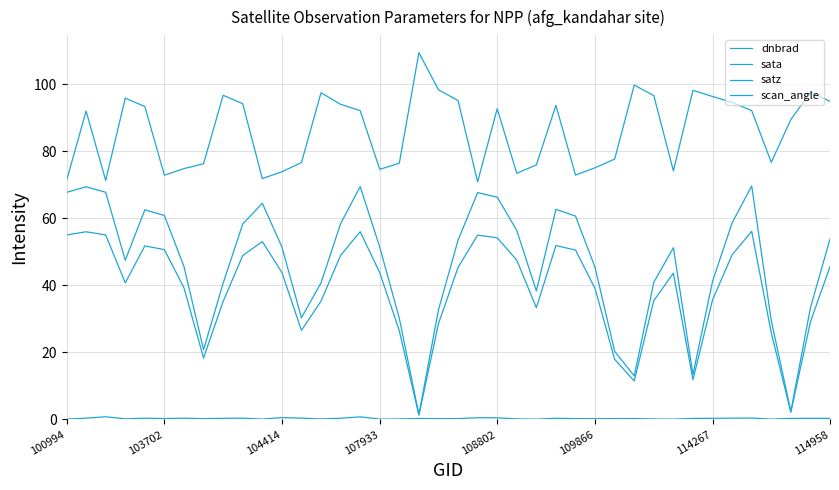

Is this an area chart (filled region under the line)?

No